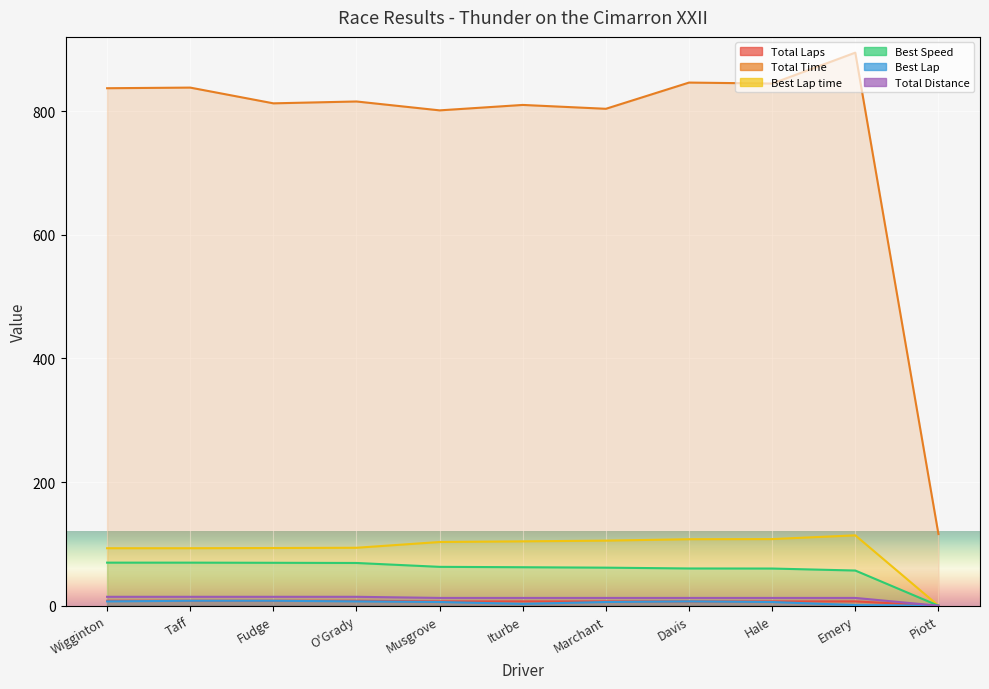

What is the spread (max minus min) of values at Taff?

830.0